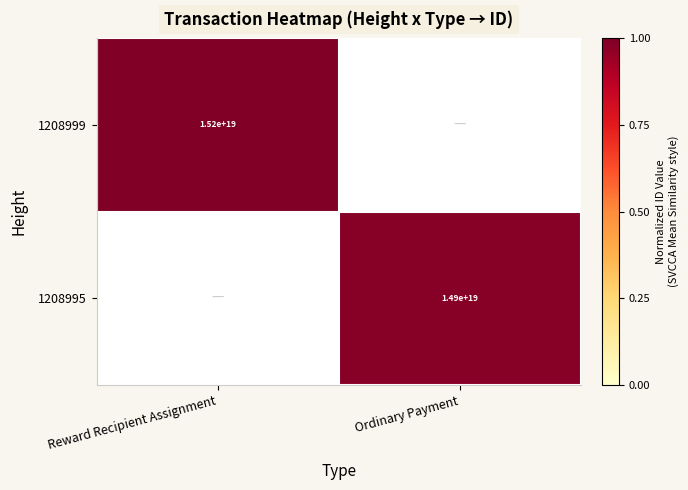

The value of 1208999 at Reward Recipient Assignment is 23179063925457592320. True or false?

False